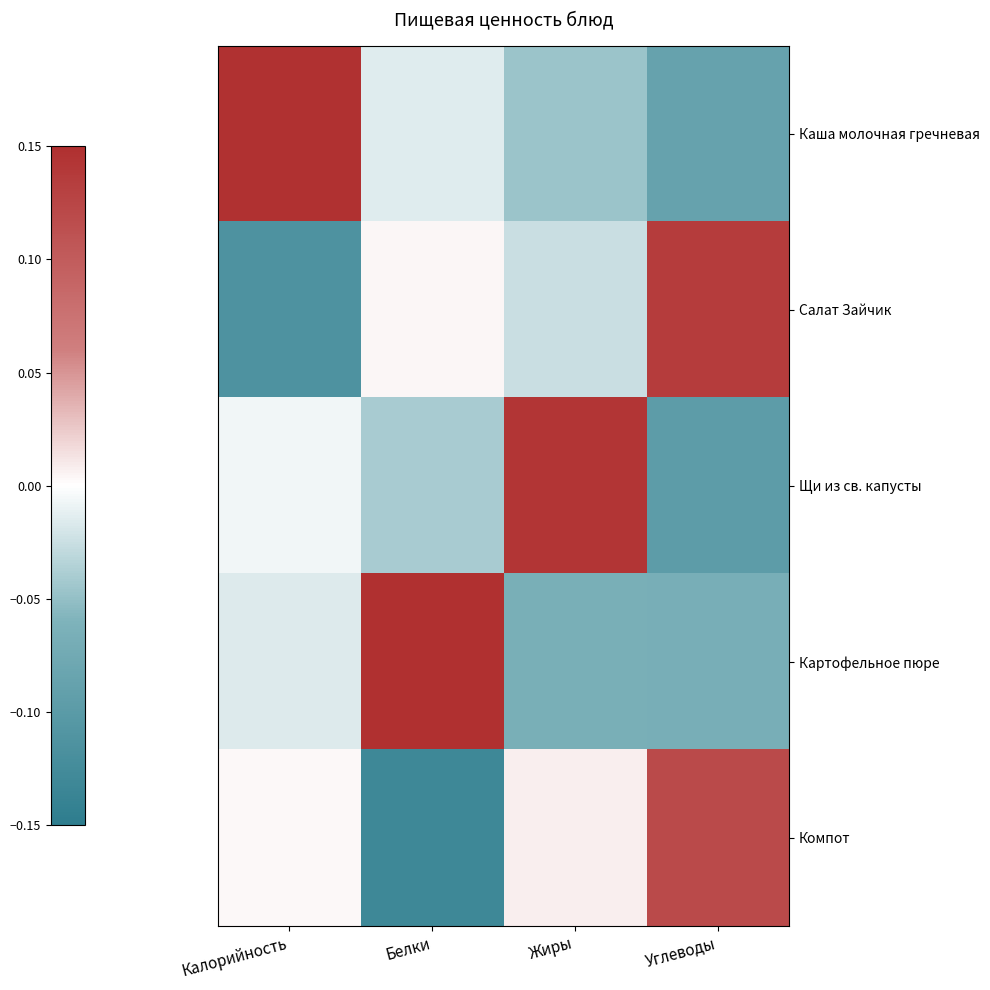

What is the smallest value displayed?

-0.1